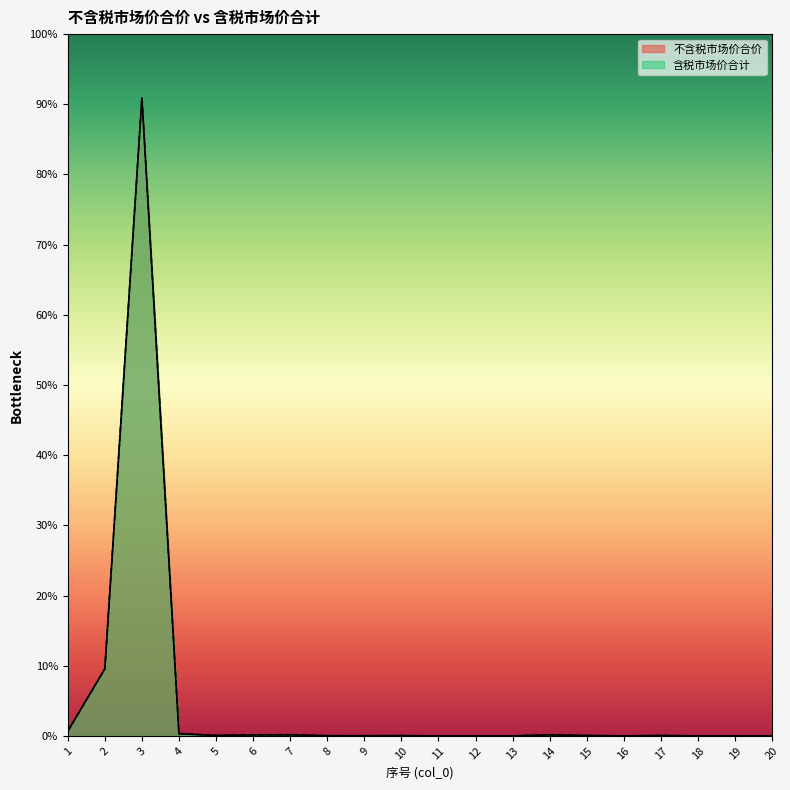

What are all the series names shown in the legend?

不含税市场价合价, 含税市场价合计